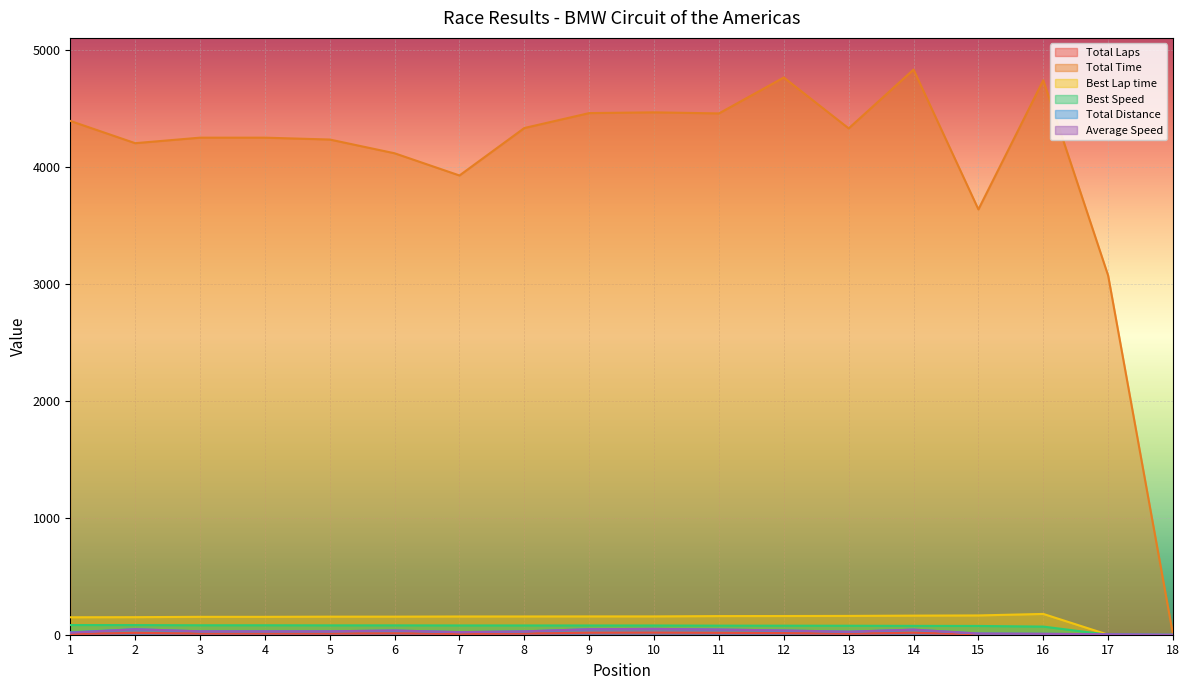

Which series changed the most between 4 and 11?

Total Time